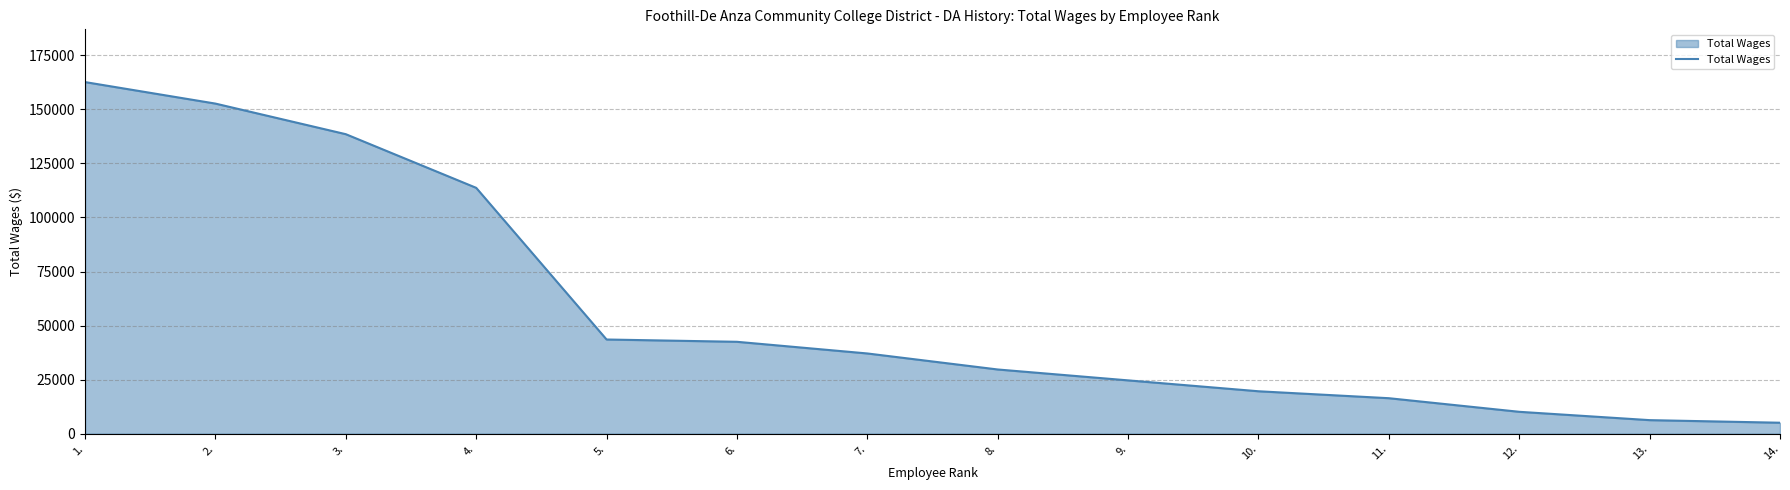

Is it true that the value at 11. is 16414?

True